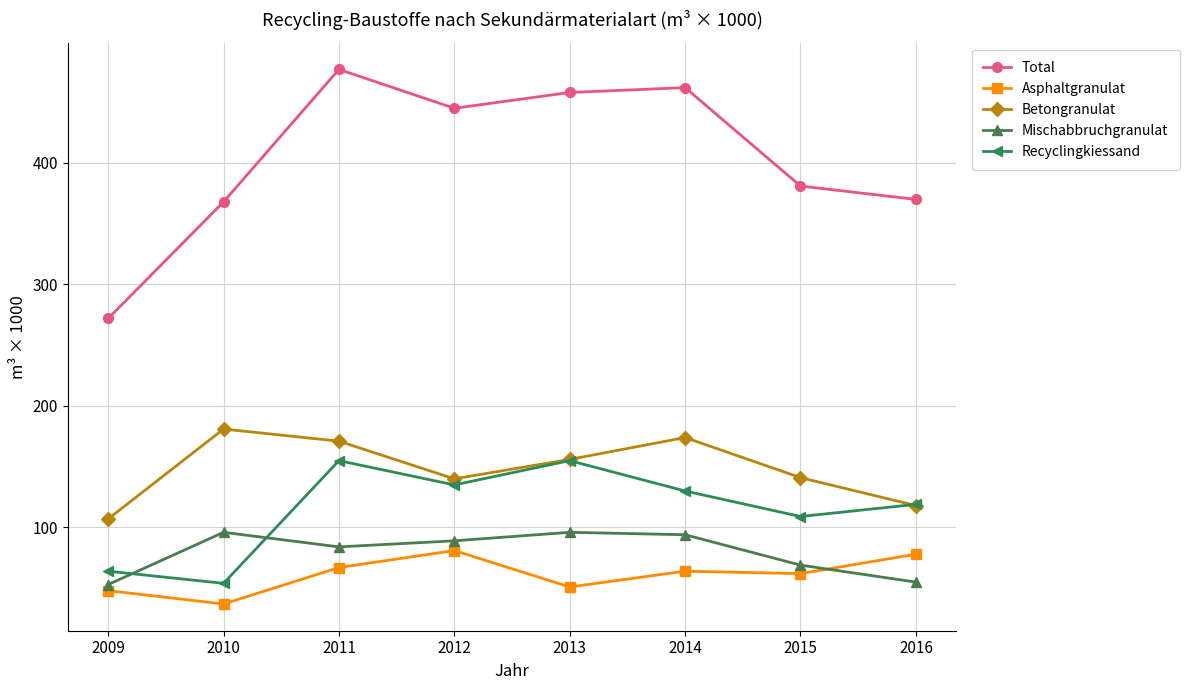

The Mischabbruchgranulat series shows 55 at 2016. True or false?

True